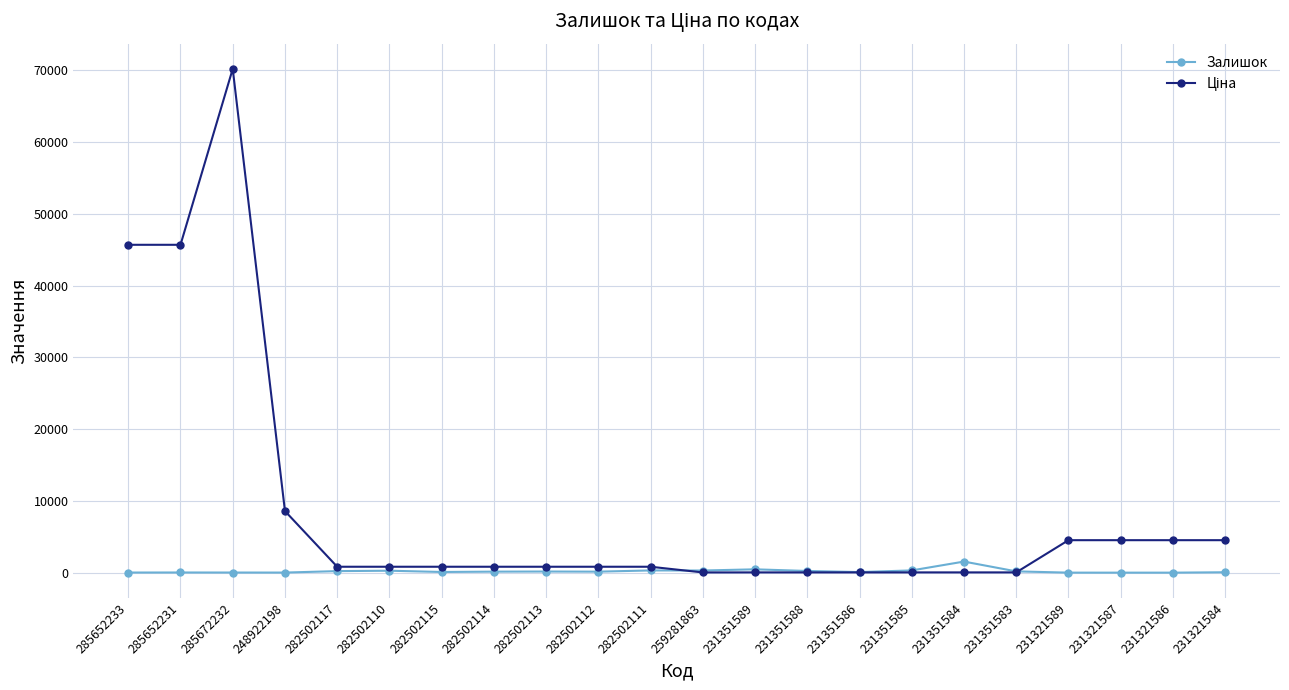

What is the maximum value shown in the chart?

70181.6